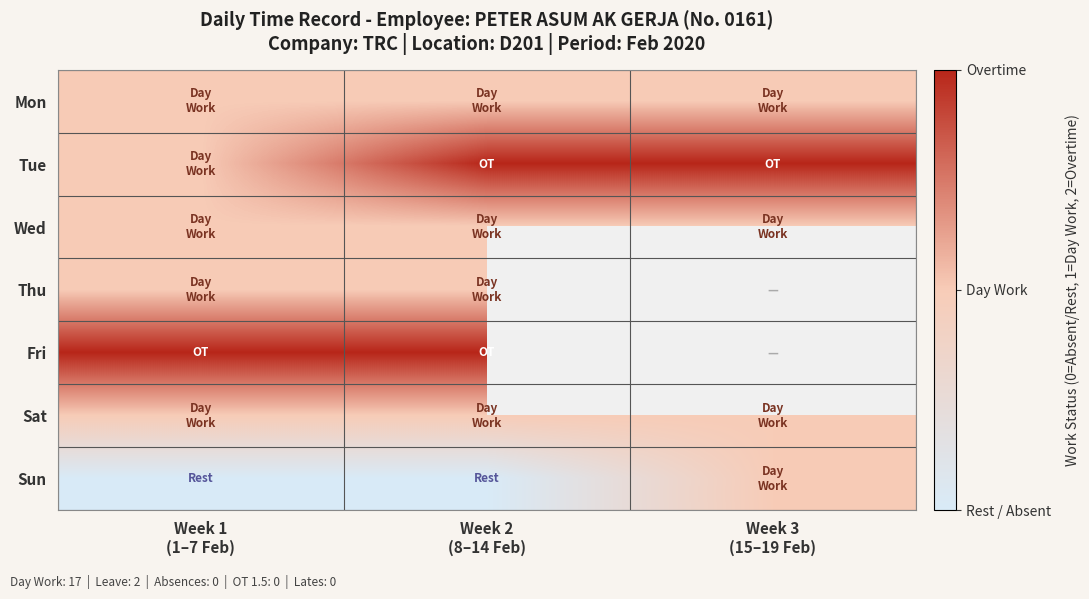

What is the minimum value for Sat?

1.0